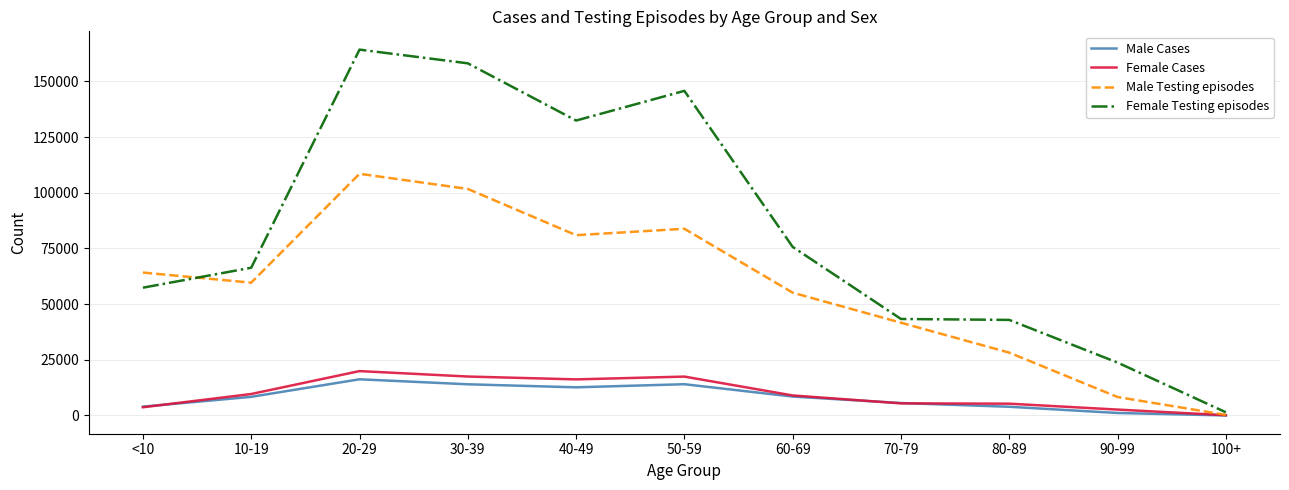

Which category has the highest value across all series?

20-29